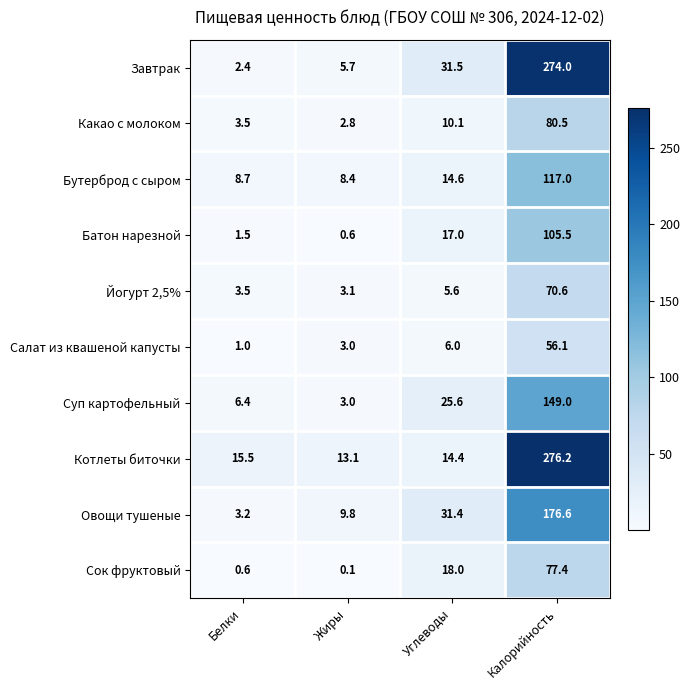

What is the difference between the second highest and second lowest values in the Сок фруктовый series?

17.4